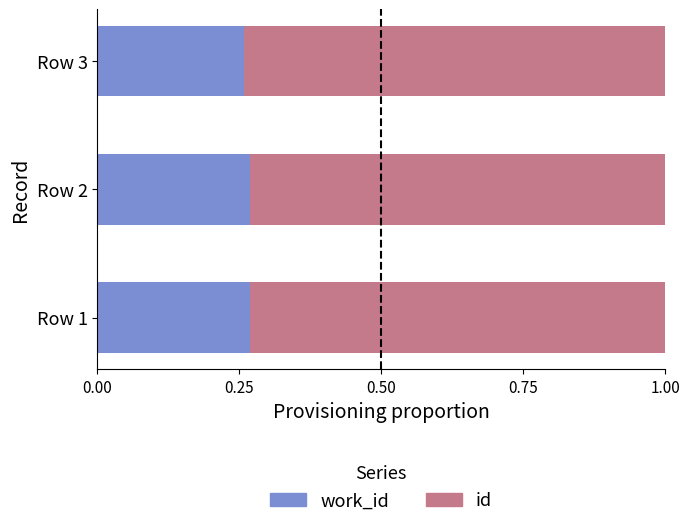

What is the total value across all series at Row 3?

1.0